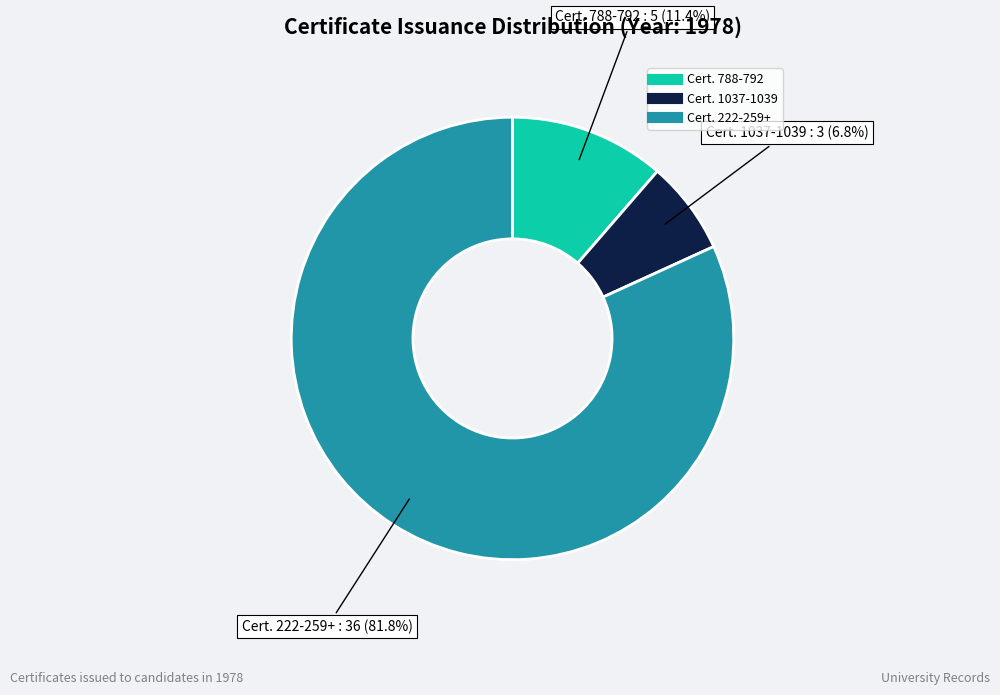

Count the number of slices in the pie.

3